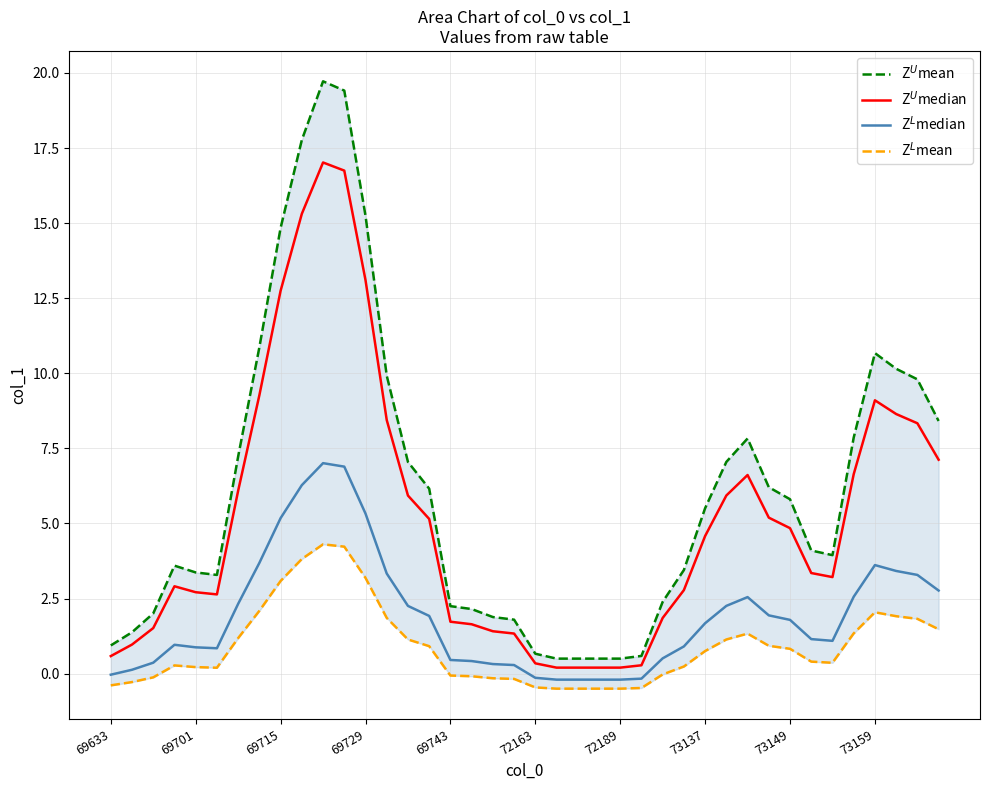

True or false: Z$^U$median has a value of 8.3 at 31.

False